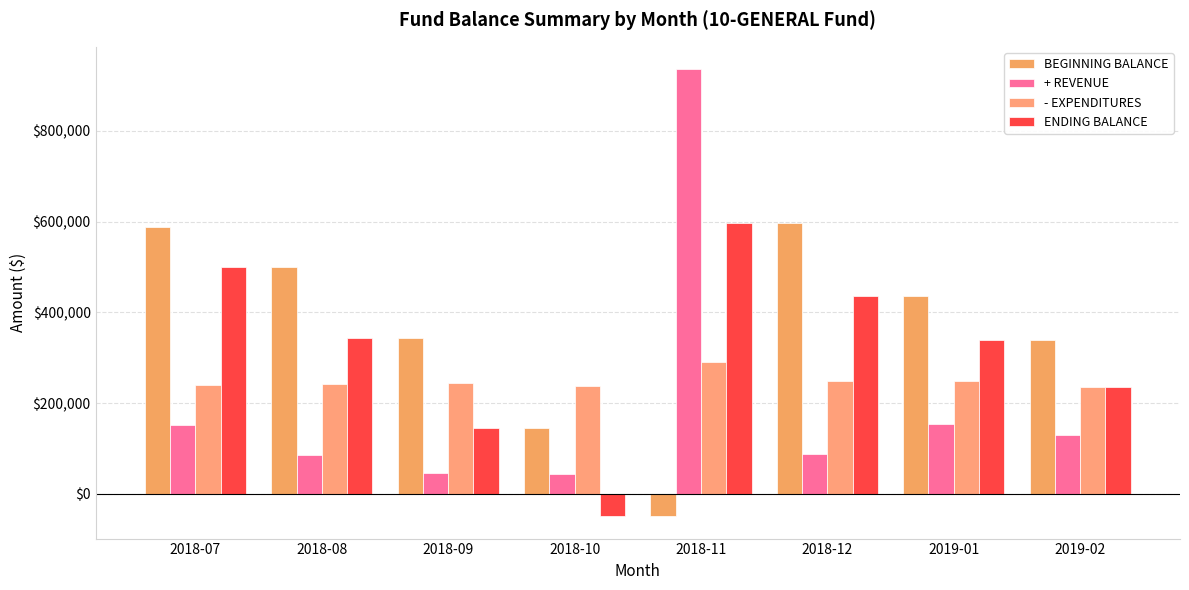

What is the difference between the ENDING BALANCE values at 2018-08 and 2018-09?

198205.8